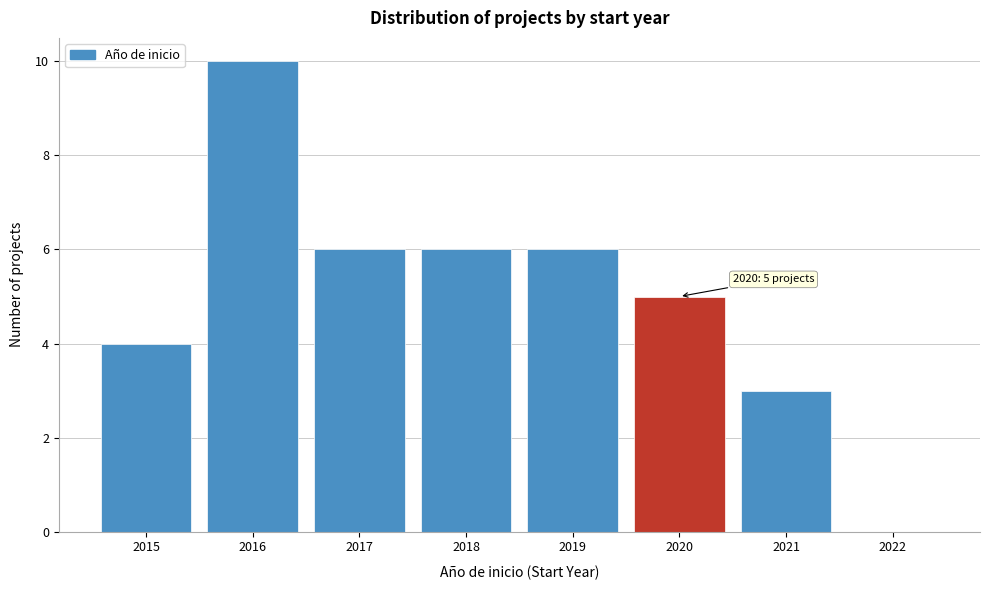

Which range on the x-axis has the tallest bar?

2015.5 to 2016.5